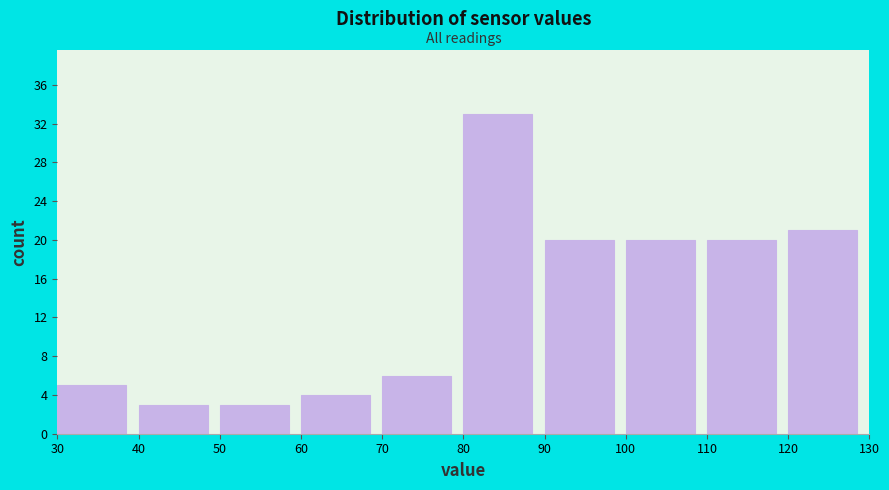

What is the height of the bar covering 120 to 130 on the x-axis? The values are not printed on the chart, so give them approximately, as read against the axis.

21